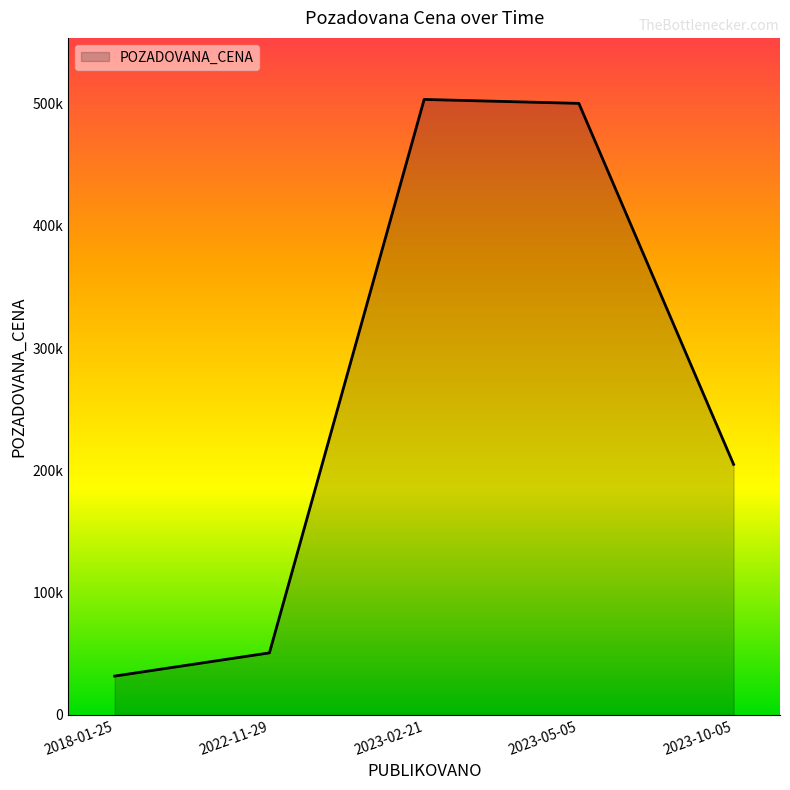

What is the average value?

258132